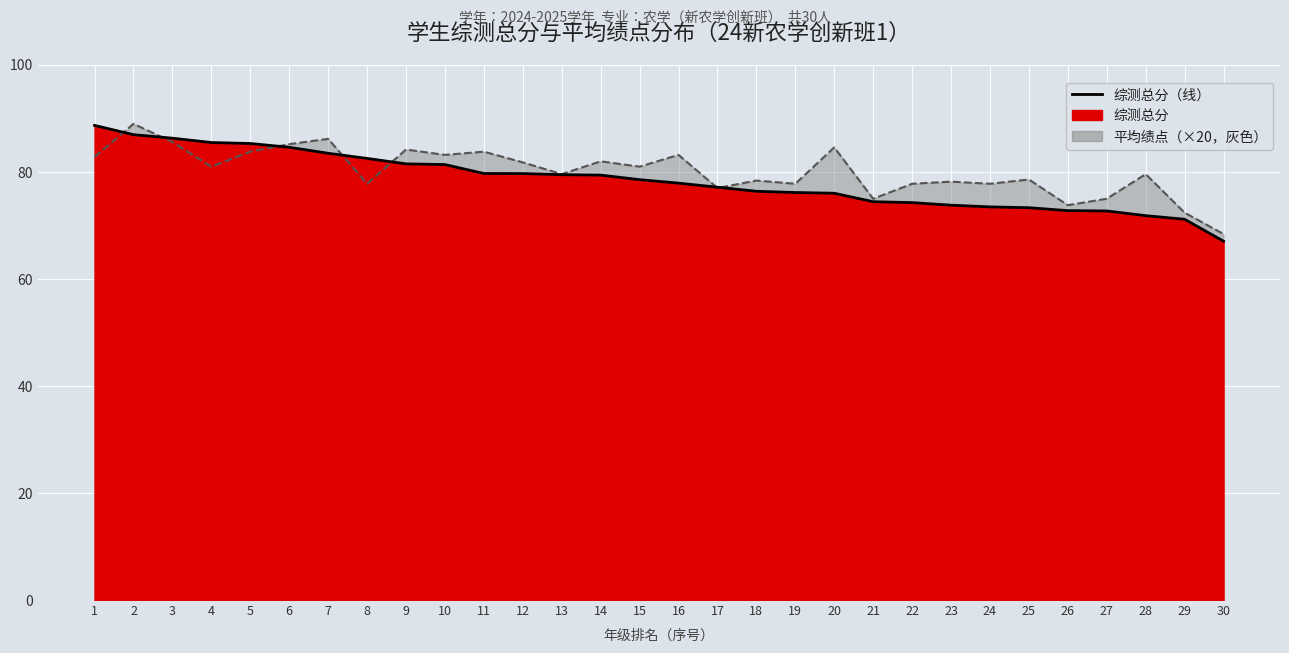

Which label corresponds to the smallest value in the chart?

30